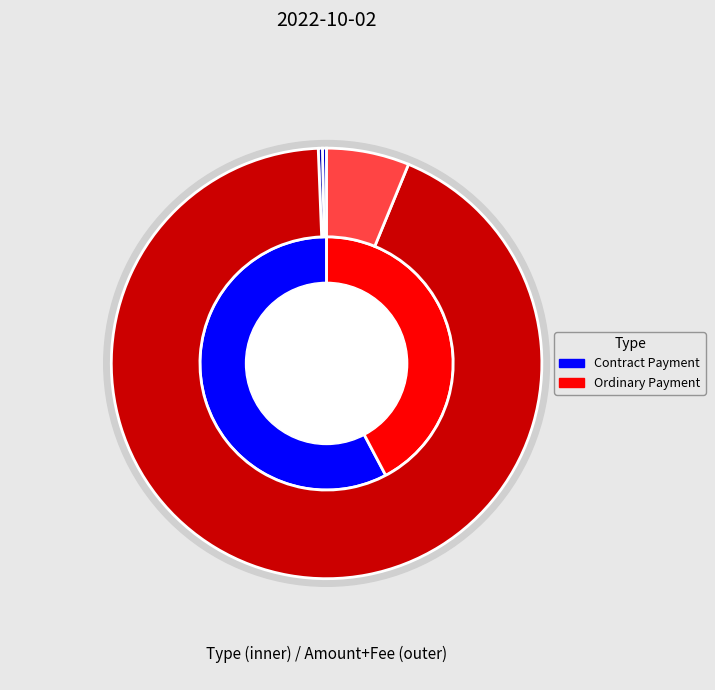

Which slice is the largest?

Contract Payment